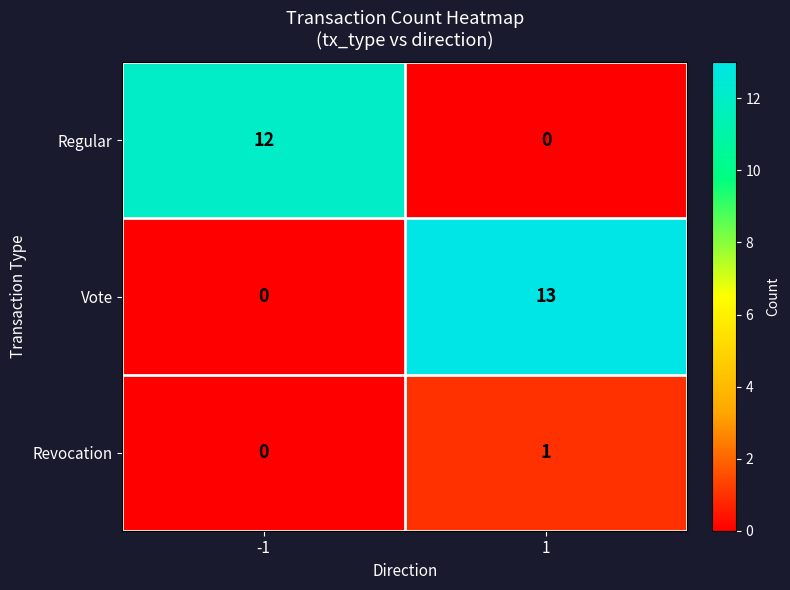

Reading left to right, extract all data points from this chart.

Regular: 12	0
Vote: 0	13
Revocation: 0	1